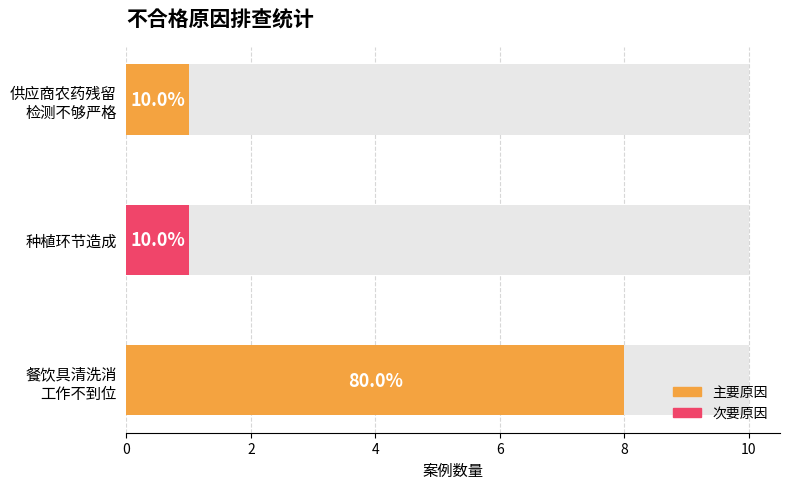

Is it true that the value at 大肠菌群 is 3?

False